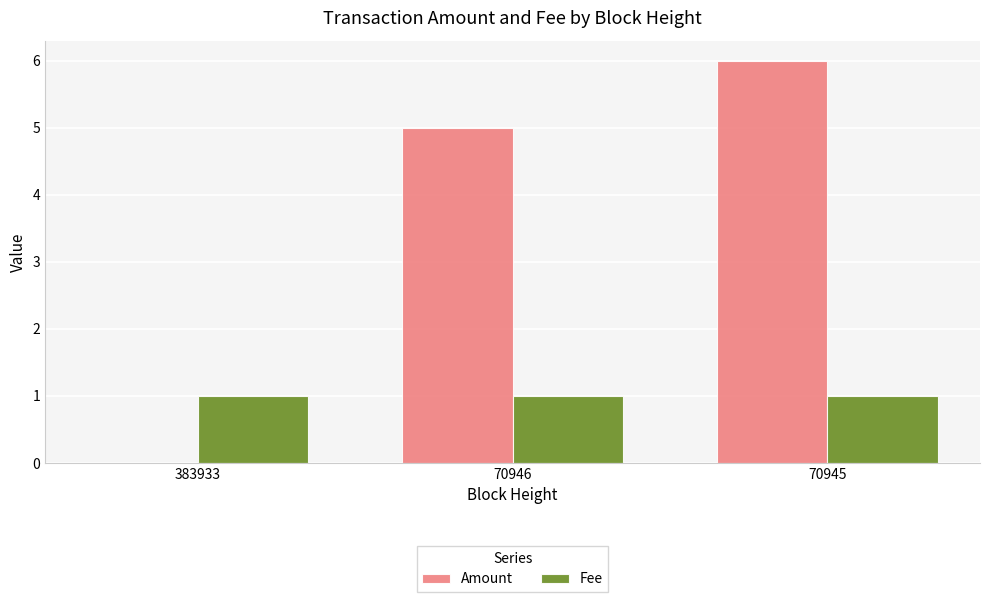

The value of Amount at 70945 is 6. True or false?

True